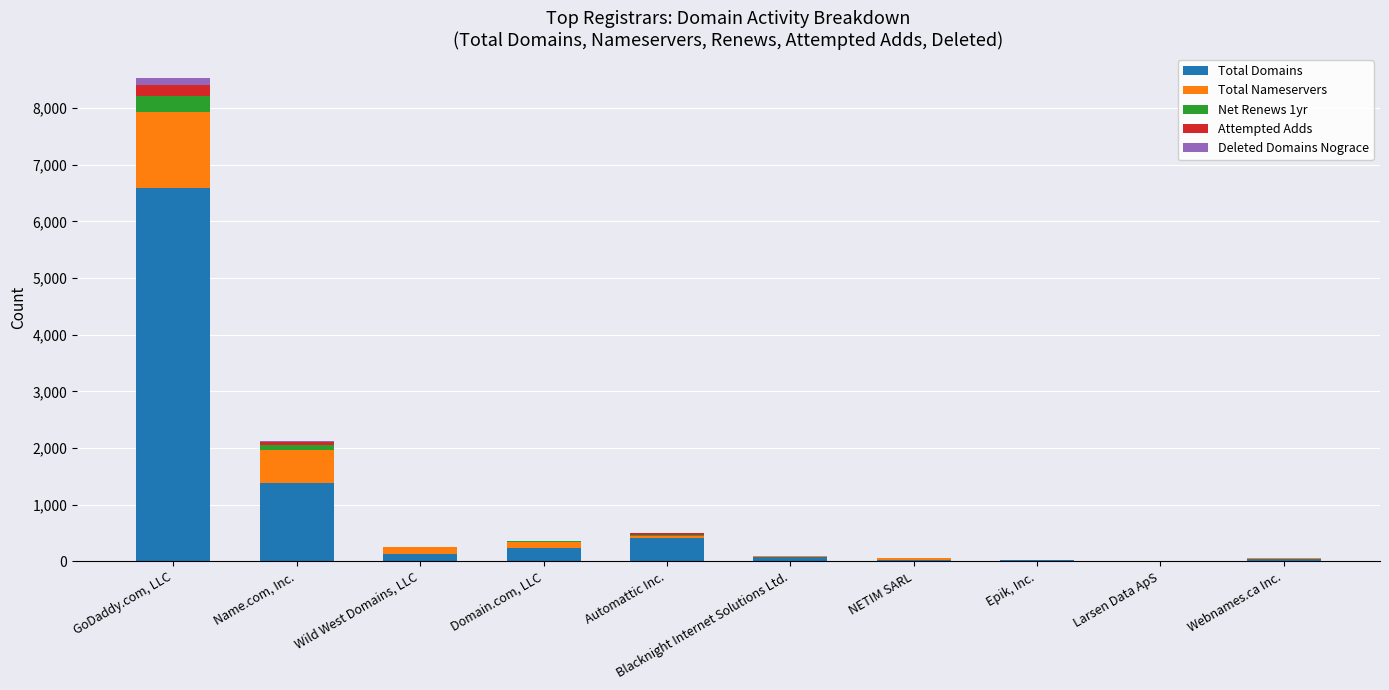

At which category is the sum across all series the highest?

GoDaddy.com, LLC